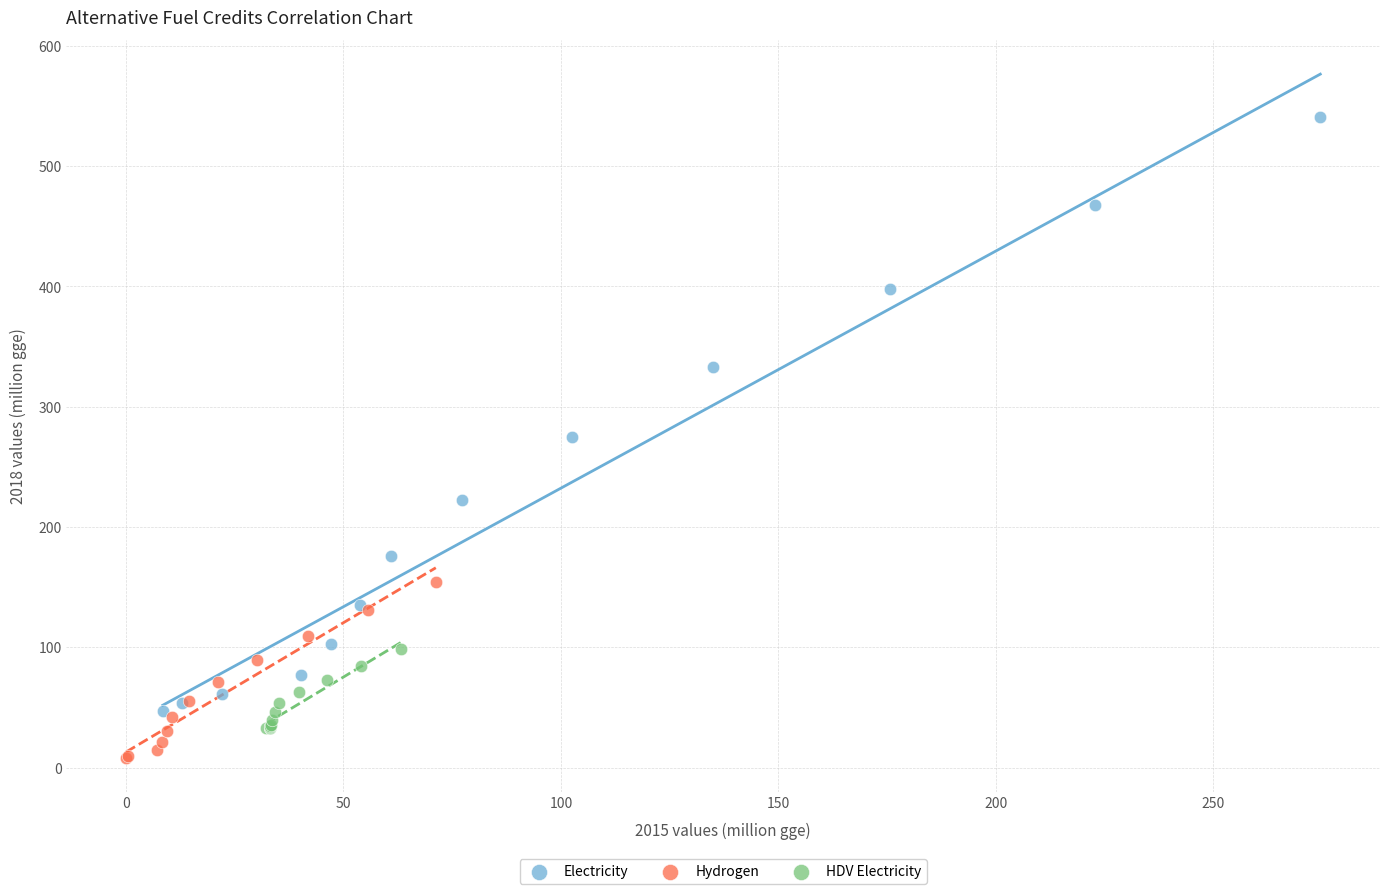

Which series has the largest Y range (max minus min)?

Electricity